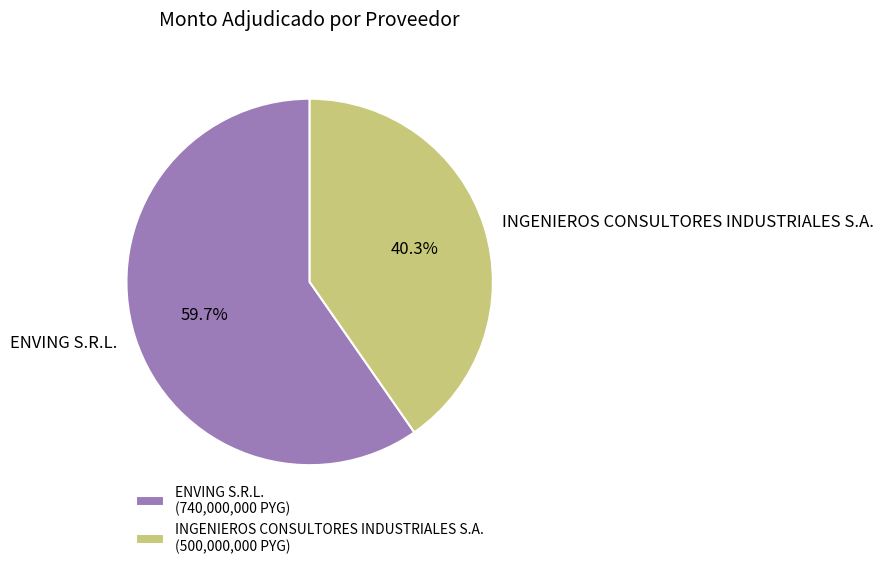

What is the smallest slice in the pie chart?

INGENIEROS CONSULTORES INDUSTRIALES S.A.